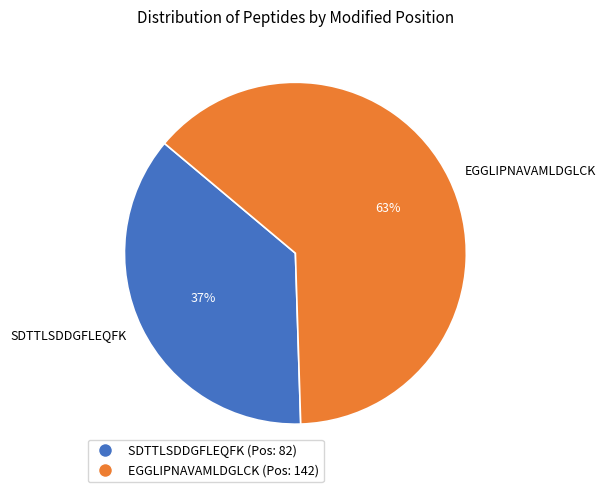

Is there a majority slice in this chart?

Yes